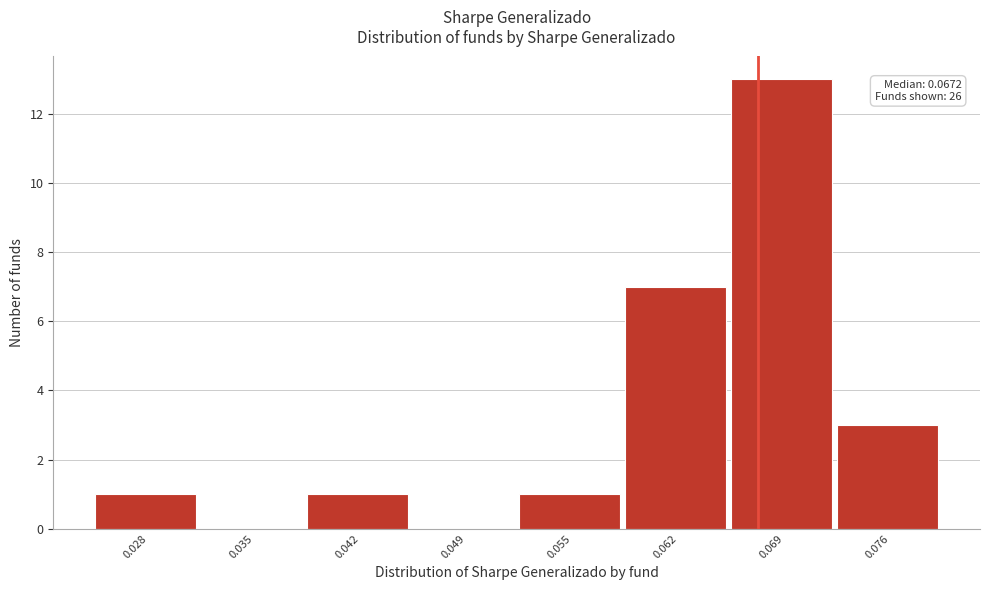

Which range on the x-axis has the tallest bar?

0.065 to 0.072